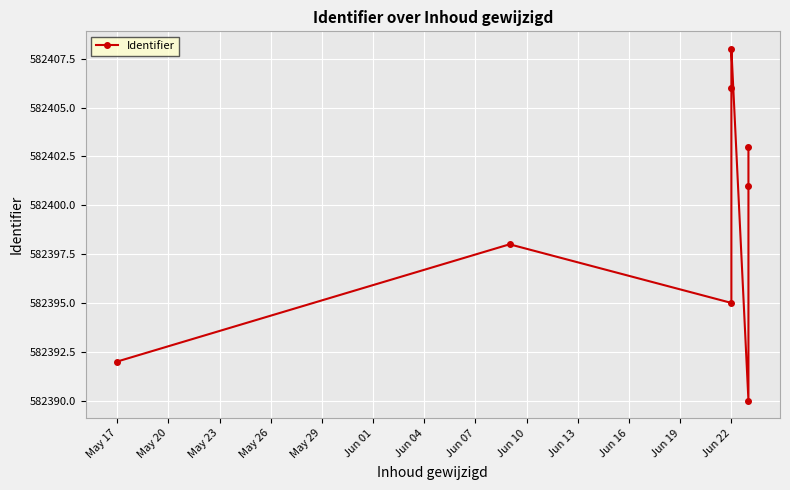

True or false: the data shows 957505 at Jun 07.

False